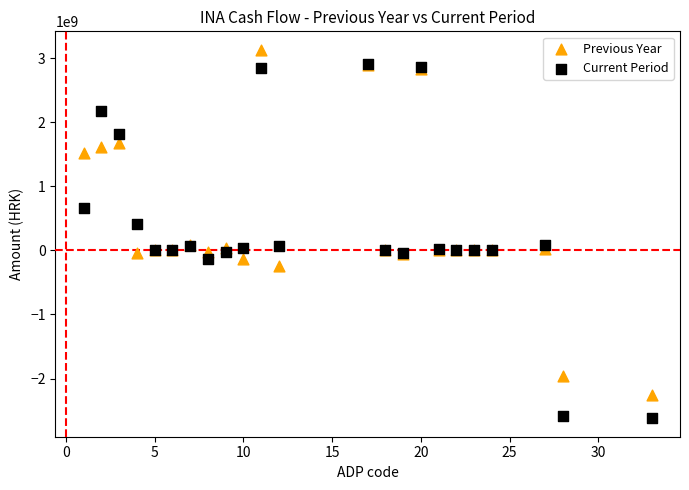

Which series reaches the minimum Y coordinate?

Current Period